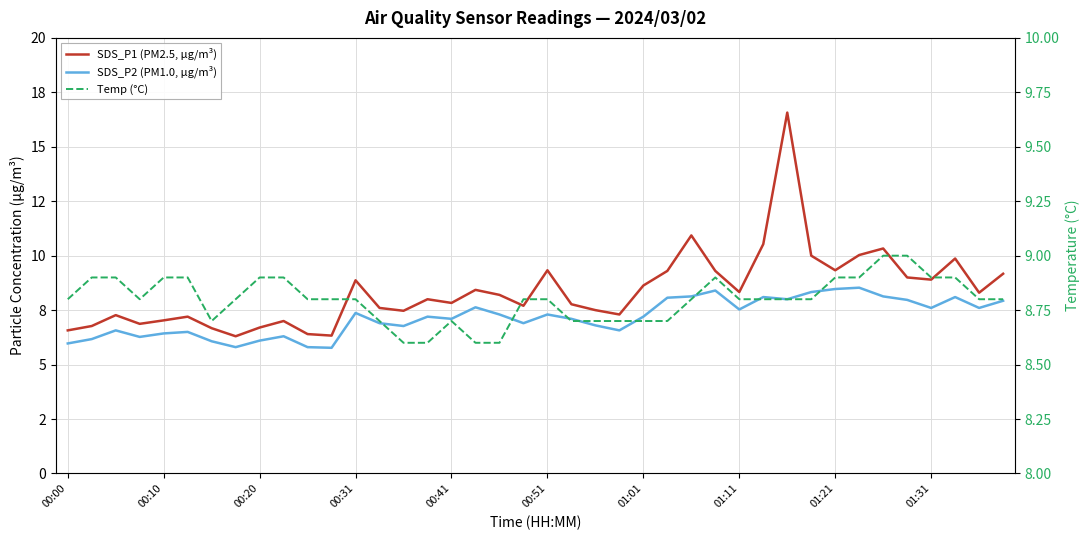

Which series has the largest range (max minus min)?

SDS_P1 (PM2.5, µg/m³)